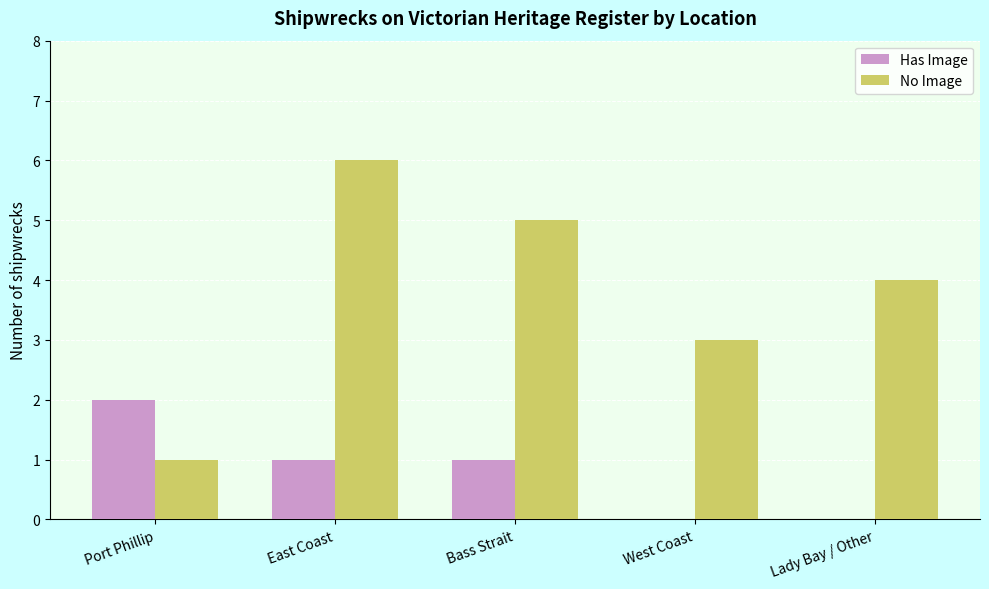

Is it true that No Image equals 5 at Bass Strait?

True